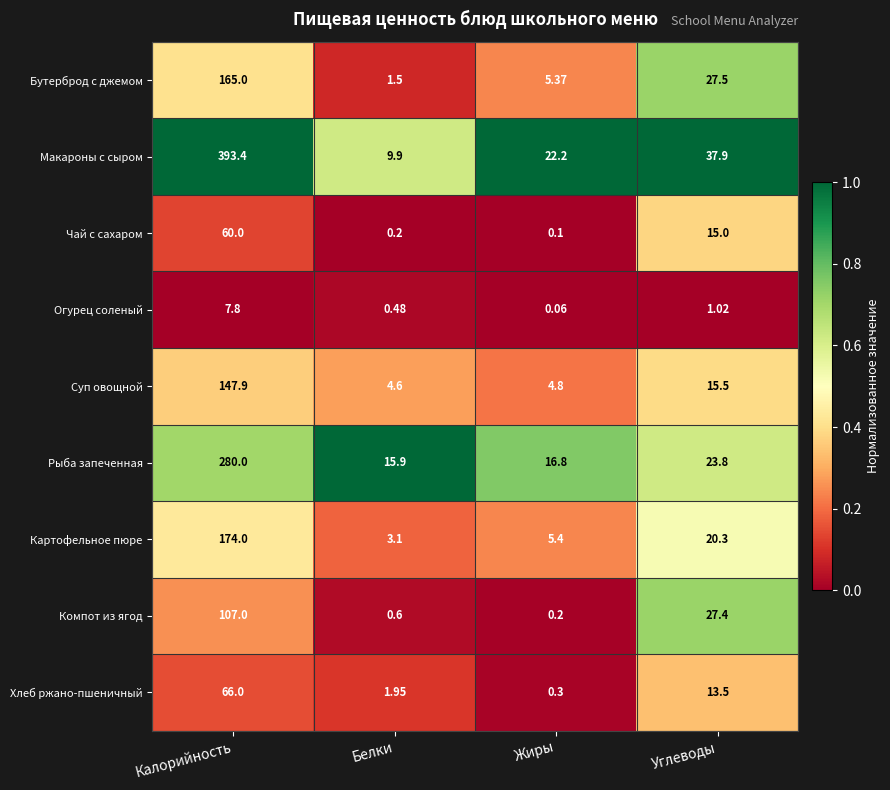

At which label is Макароны с сыром closest to 201?

Углеводы